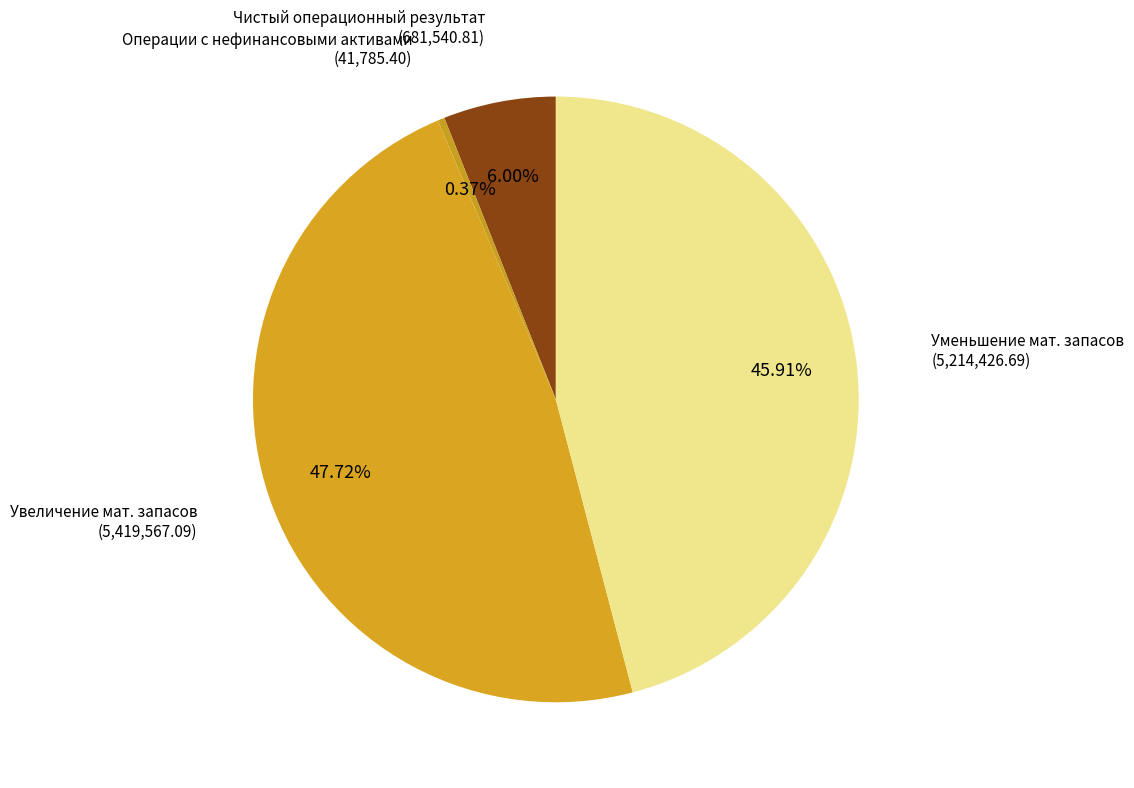

Which slice is the largest?

Увеличение мат. запасов